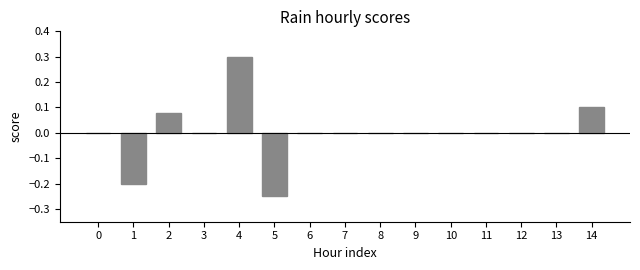

Which has a higher value, 12 or 5?

12